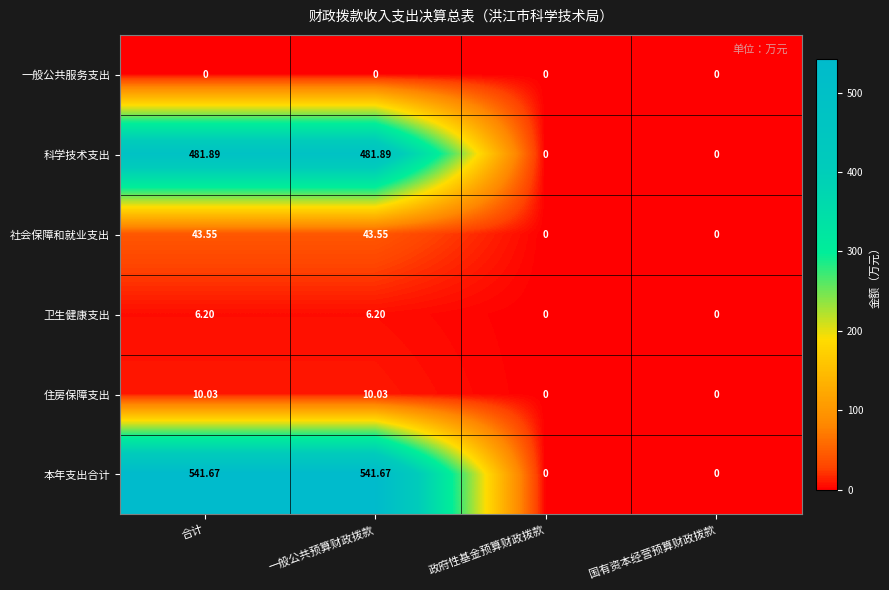

Which series has the largest total across all categories?

本年支出合计